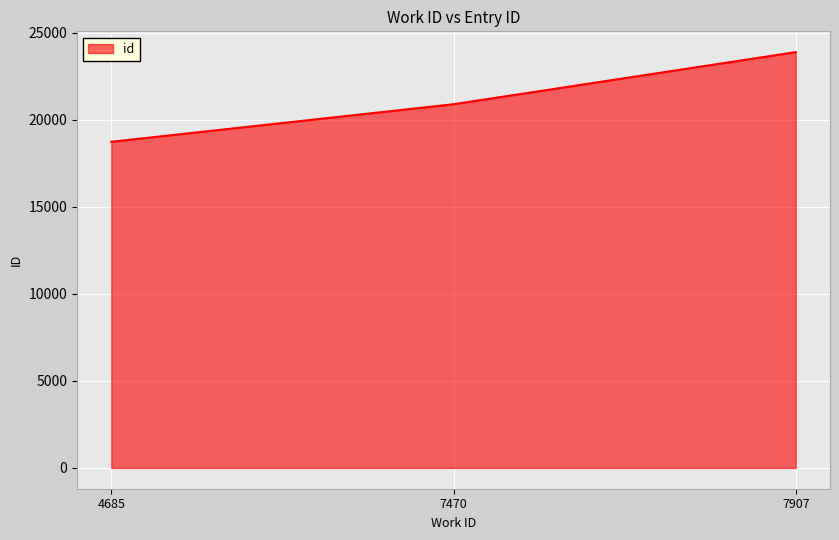

Between 7470 and 4685, which is larger?

7470